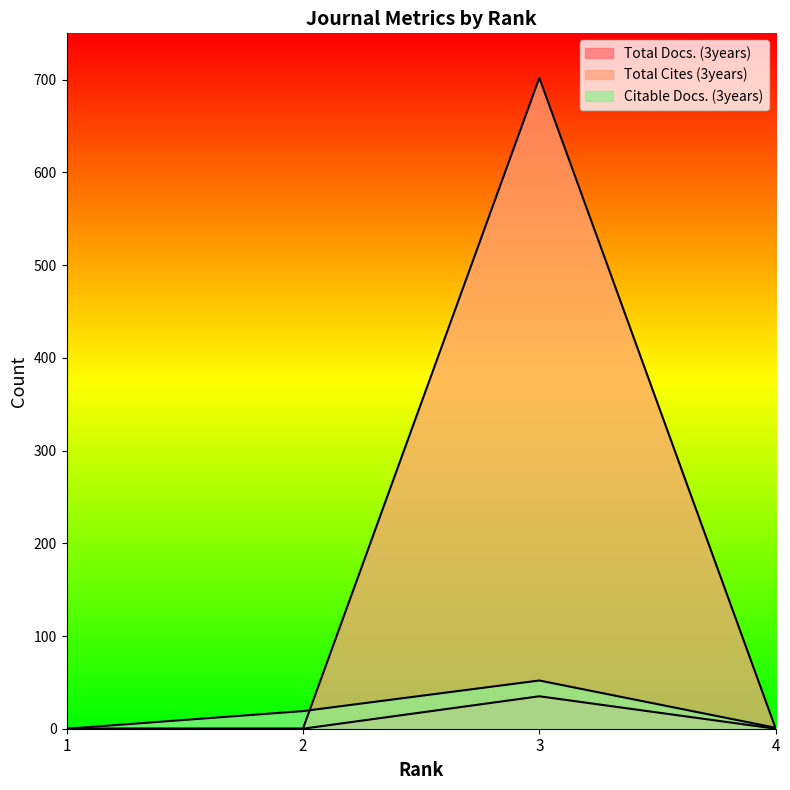

What is the maximum value shown in the chart?

702